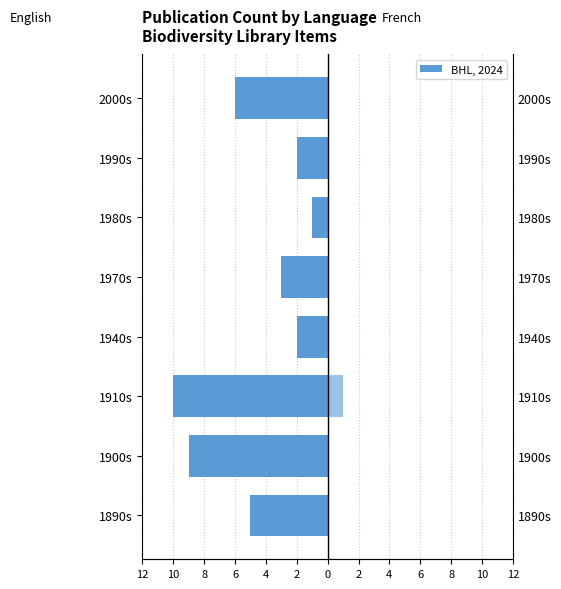

Which series has the largest range (max minus min)?

English